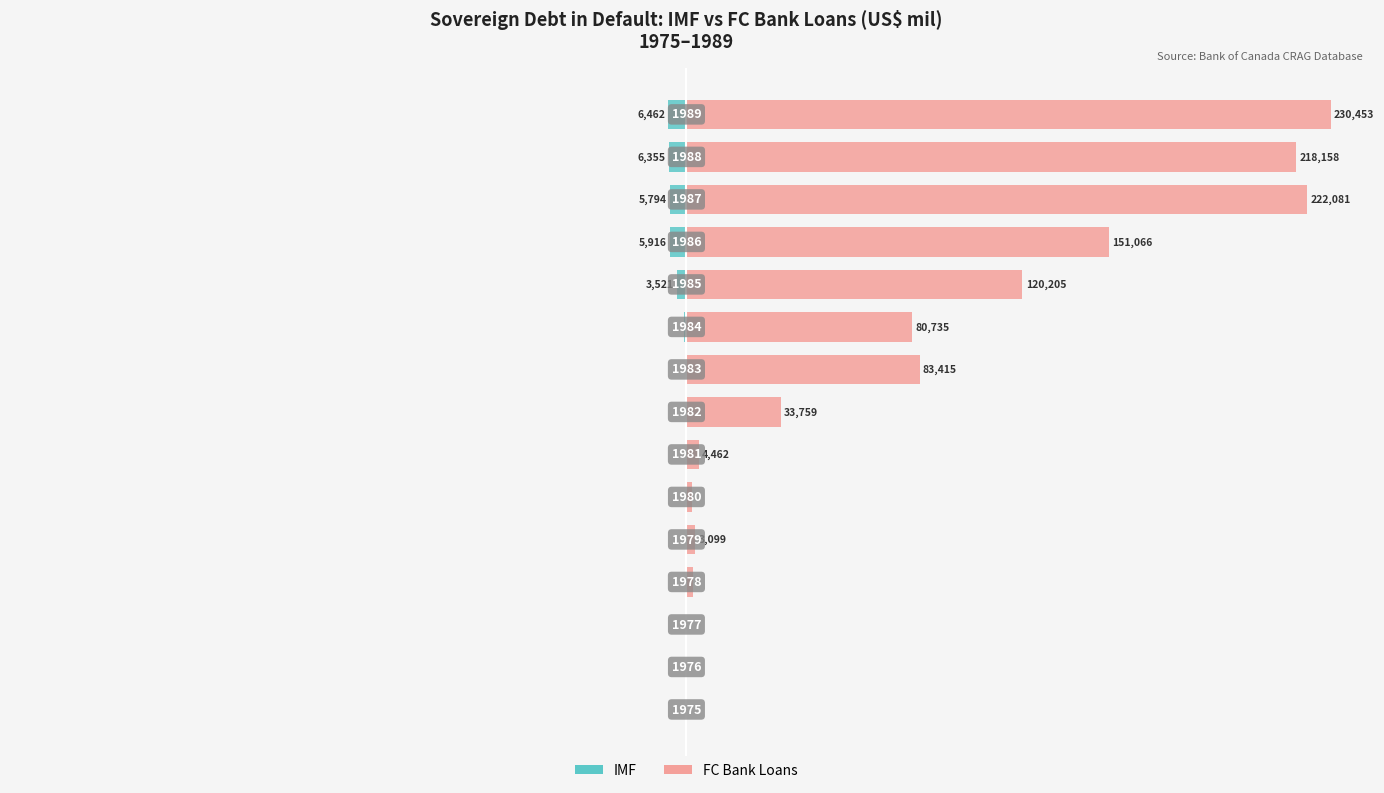

Reading left to right, extract all data points from this chart.

IMF: 0=0.0	1=0.0	2=0.0	3=-0.0	4=-0.0	5=-0.0	6=-0.0	7=-0.0	8=-0.0	9=-0.4	10=-1.5	11=-2.6	12=-2.5	13=-2.8	14=-2.8
FC Bank Loans: 0=0.0	1=0.0	2=0.0	3=1.0	4=1.3	5=0.8	6=1.9	7=14.6	8=36.2	9=35.0	10=52.2	11=65.6	12=96.4	13=94.7	14=100.0